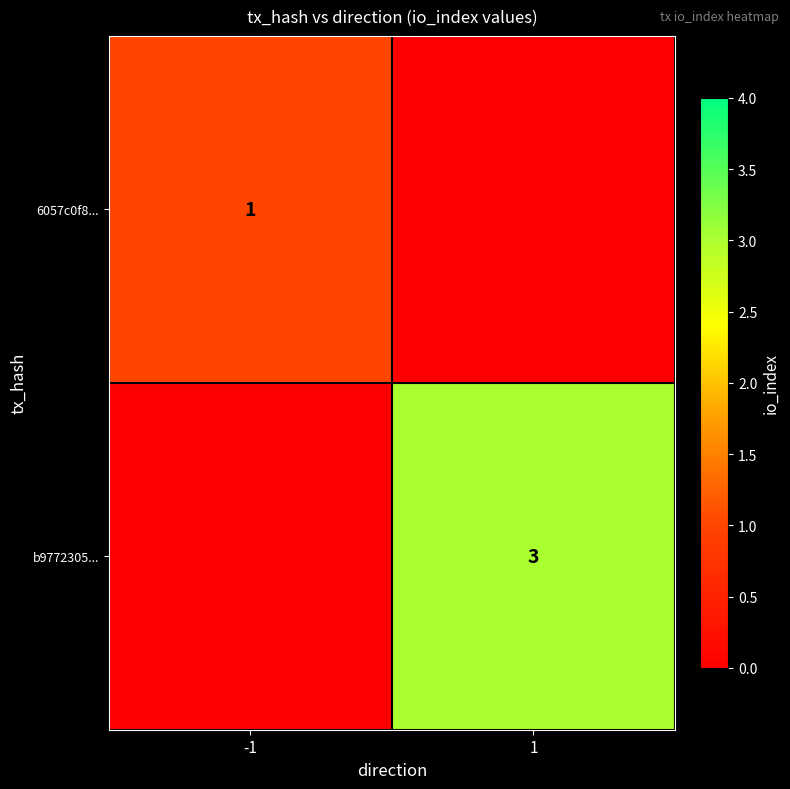

True or false: b9772305... has a value of 1 at 1.

False